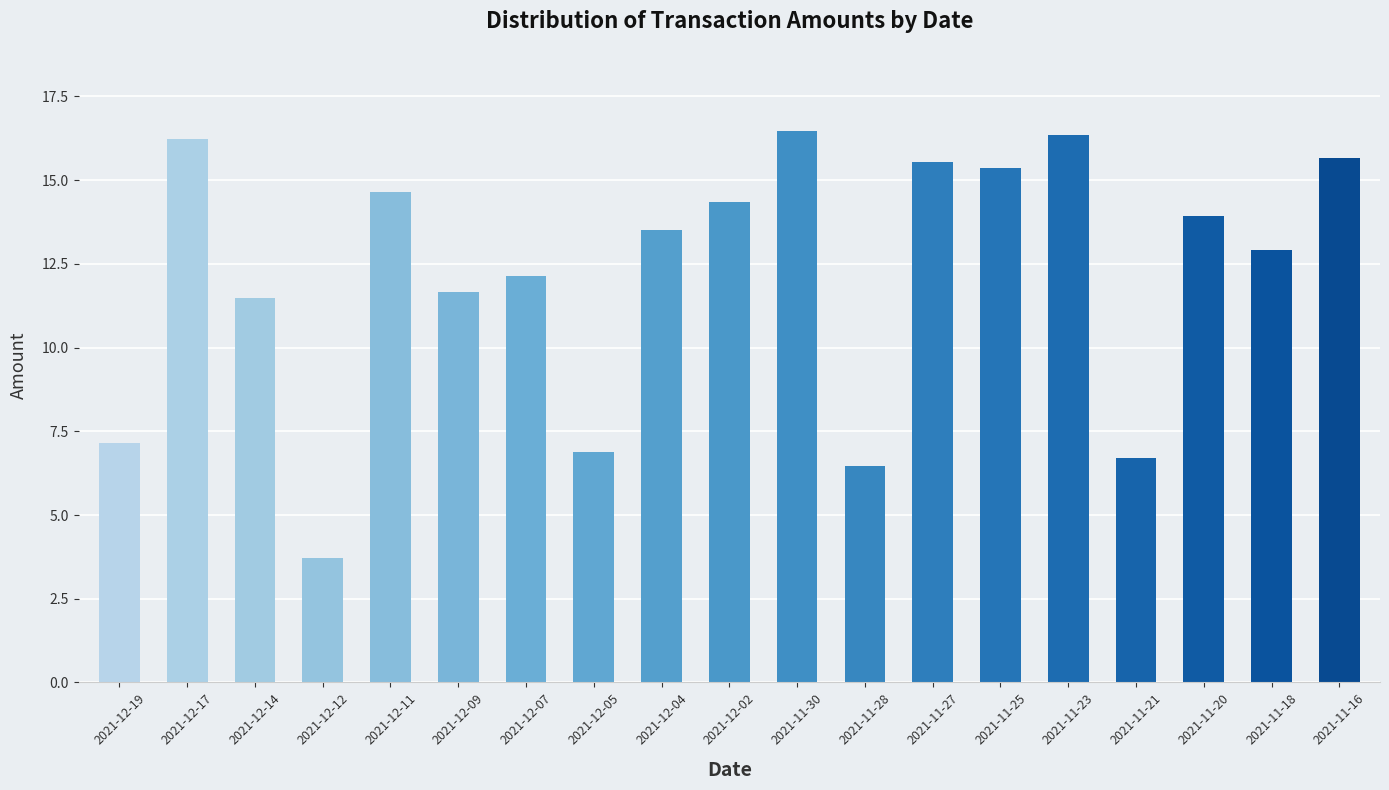

What is the change in value from 2021-12-11 to 2021-11-20?

-0.7